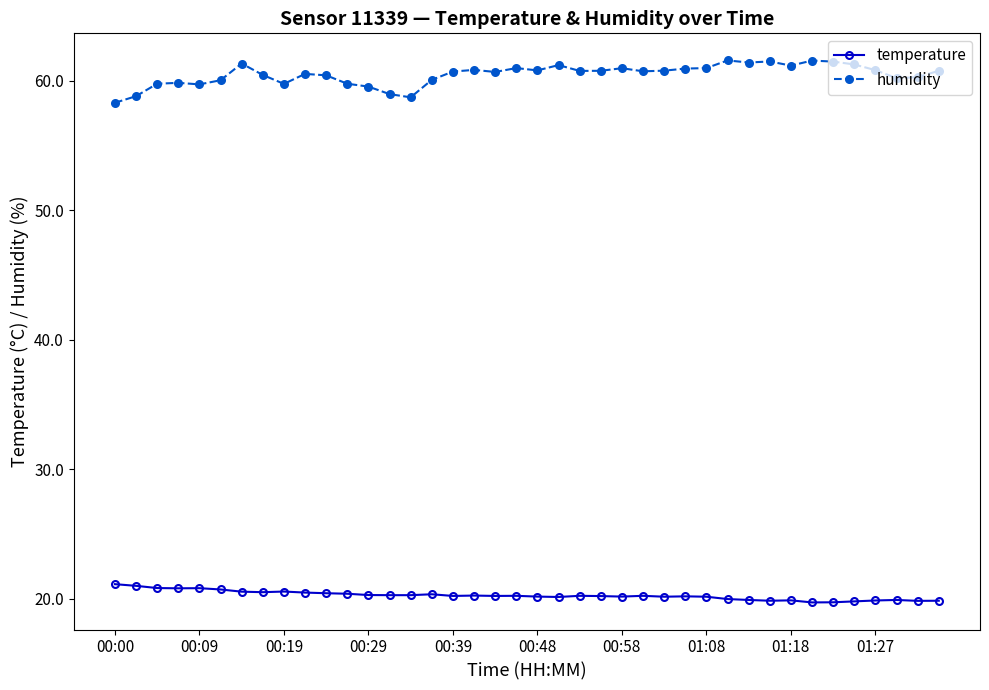

List the series in order of their overall mean, highest first.

humidity, temperature